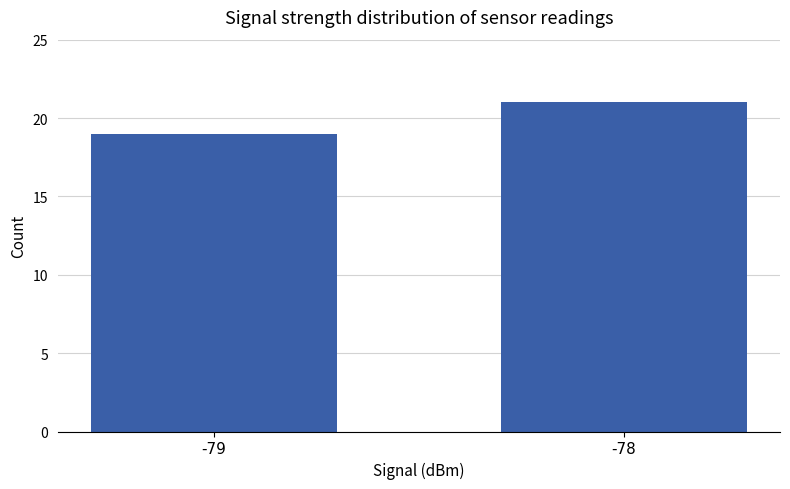

List the labels in order of value, largest first.

-78, -79